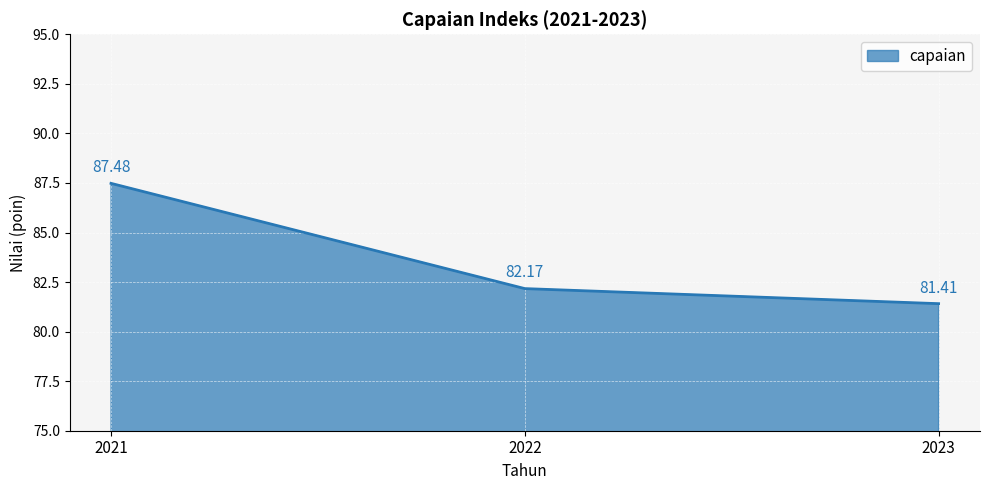

Reading left to right, extract all data points from this chart.

2021=87.5	2022=82.2	2023=81.4